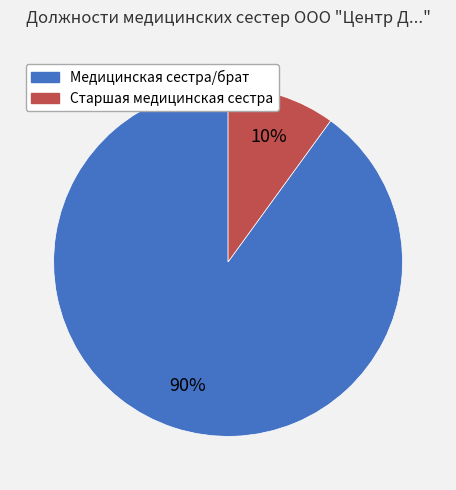

True or false: Медицинская сестра/брат accounts for 90% of the total.

True